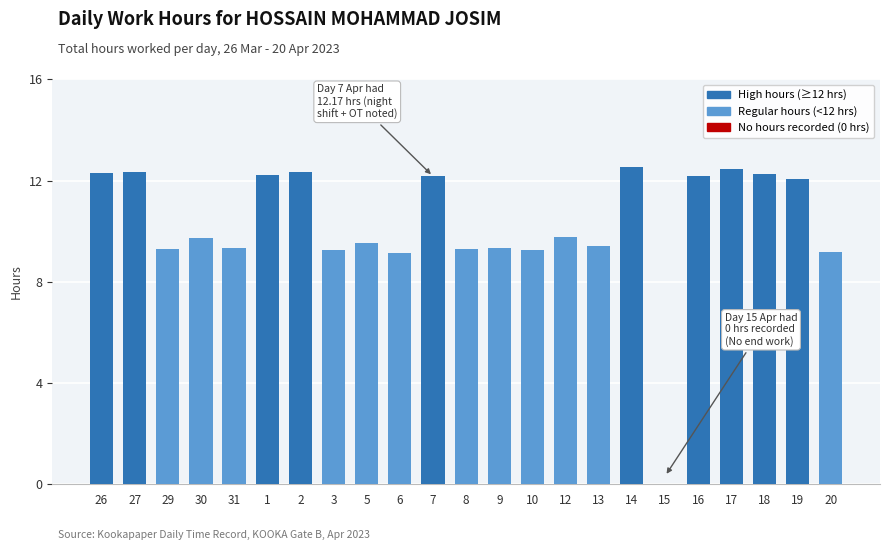

Is it true that the value at 14 is 2.6?

False